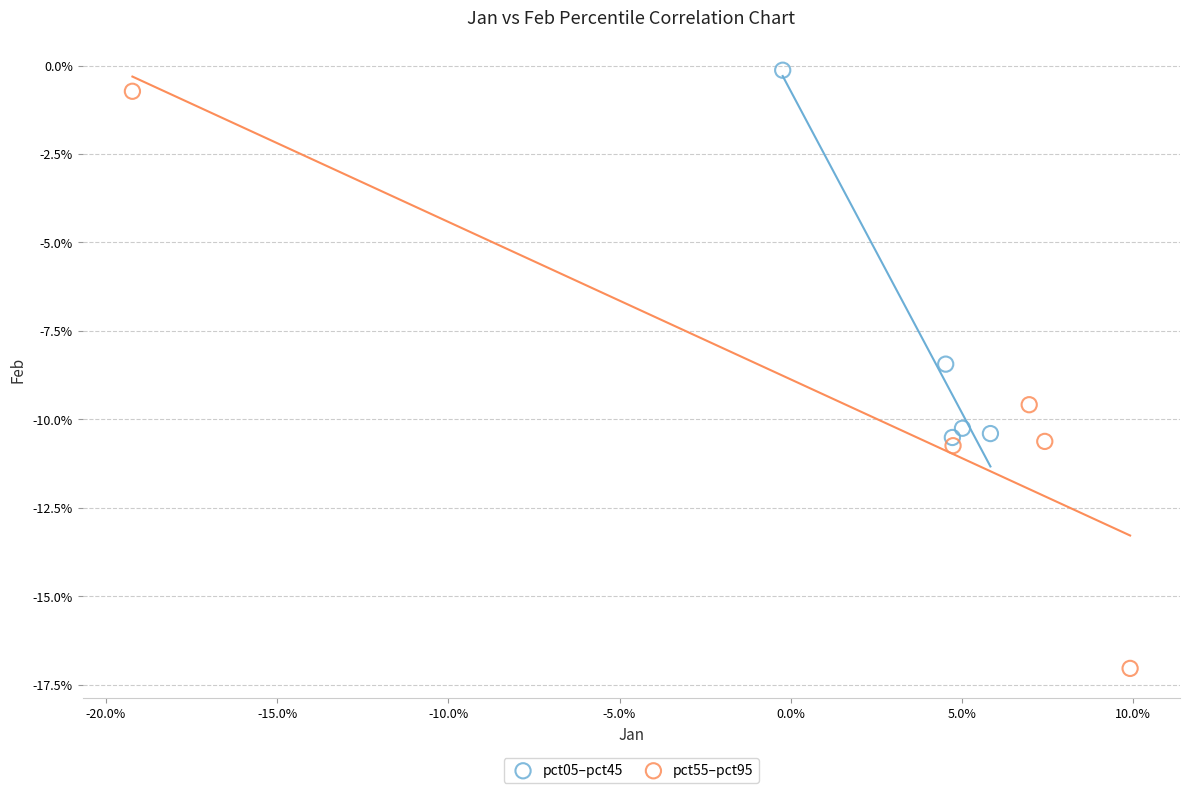

What are all the series names shown in the legend?

pct05–pct45, pct55–pct95